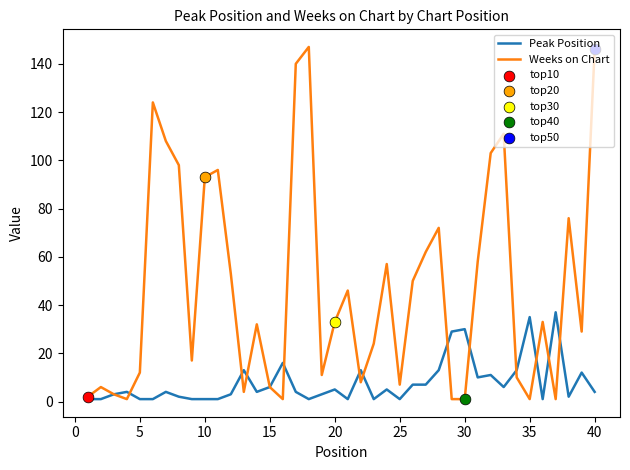

Which series has the largest total across all categories?

Weeks on Chart